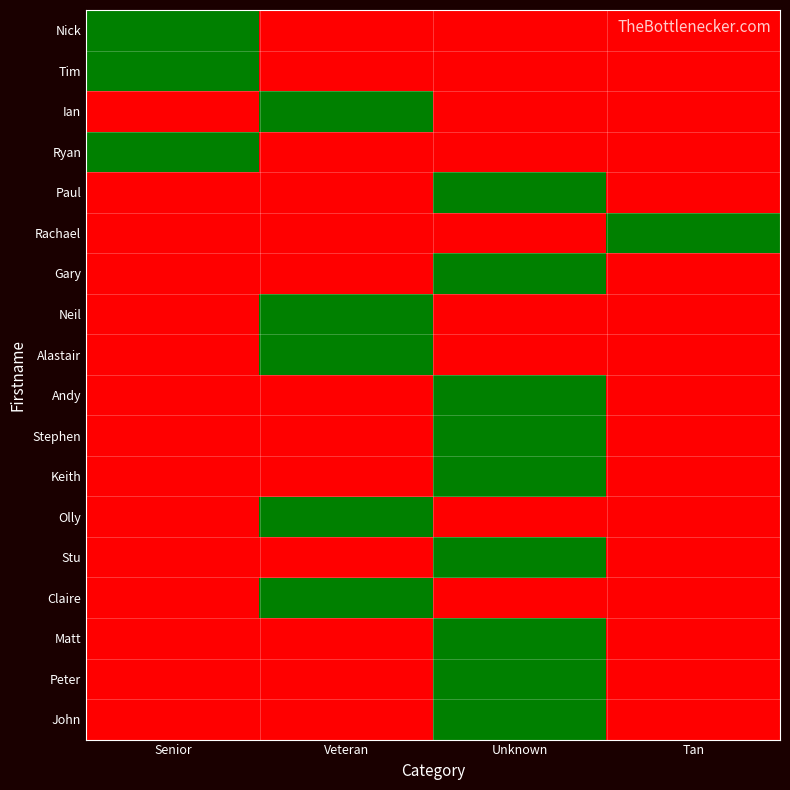

Between Senior and Unknown, which is larger?

Senior